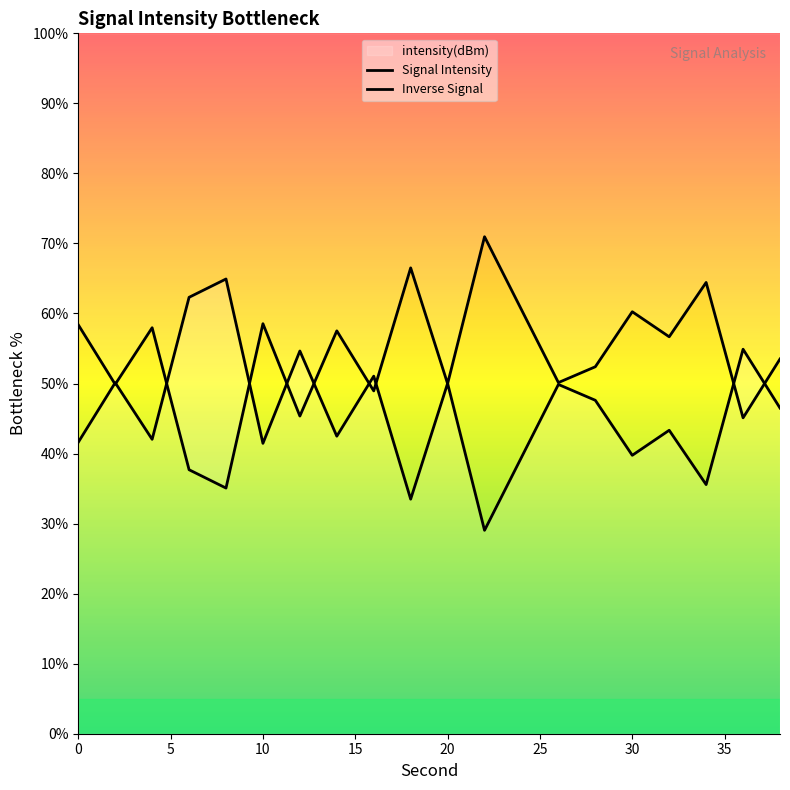

Reading left to right, extract all data points from this chart.

0=41.6	2=50.1	4=42.0	6=62.3	8=64.9	10=41.5	12=54.6	14=42.5	16=51.1	18=33.5	20=50.0	22=29.0	24=39.5	26=49.9	28=47.6	30=39.8	32=43.3	34=35.6	36=54.9	38=46.5